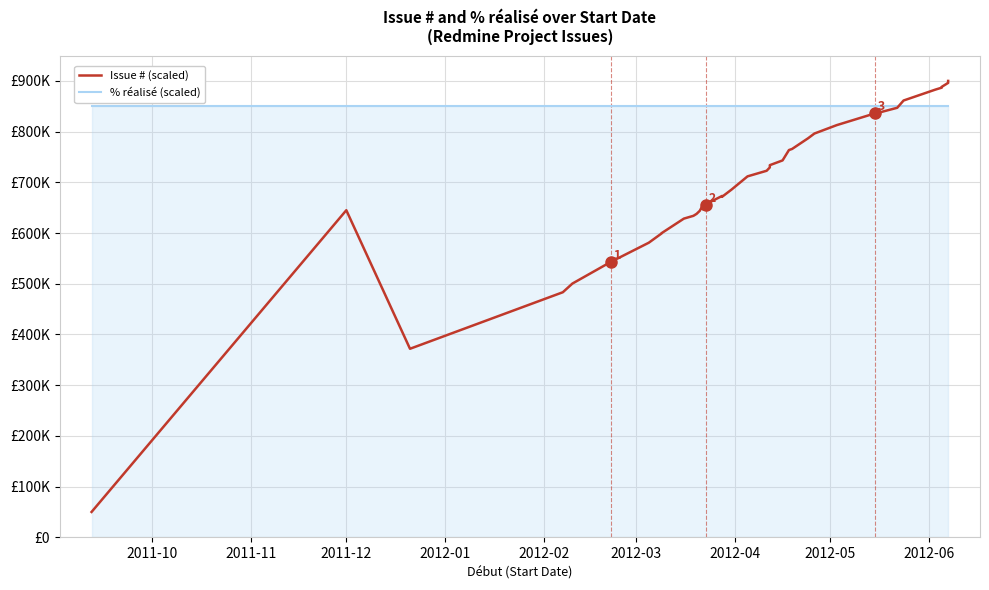

How many times do % réalisé (scaled) and Issue # (scaled) cross each other?

1